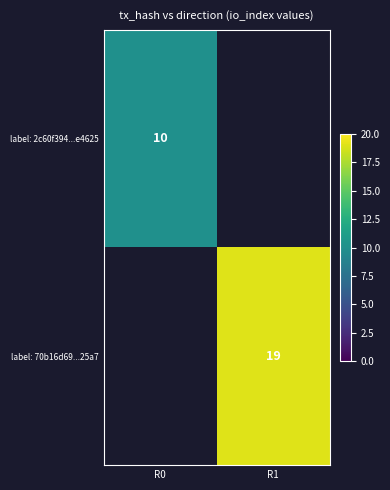

The value of label: 70b16d69...25a7 at R1 is 19. True or false?

True